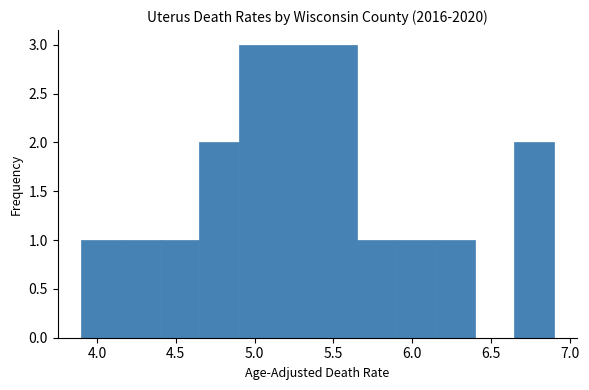

Reading left to right, list every bar in this chart as the range it spans on the x-axis followed by its height. The values are not printed on the chart, so give them approximately, as read against the axis.

3.90 to 4.15: 1
4.15 to 4.40: 1
4.40 to 4.65: 1
4.65 to 4.90: 2
4.90 to 5.15: 3
5.15 to 5.40: 3
5.40 to 5.65: 3
5.65 to 5.90: 1
5.90 to 6.15: 1
6.15 to 6.40: 1
6.40 to 6.65: 0
6.65 to 6.90: 2